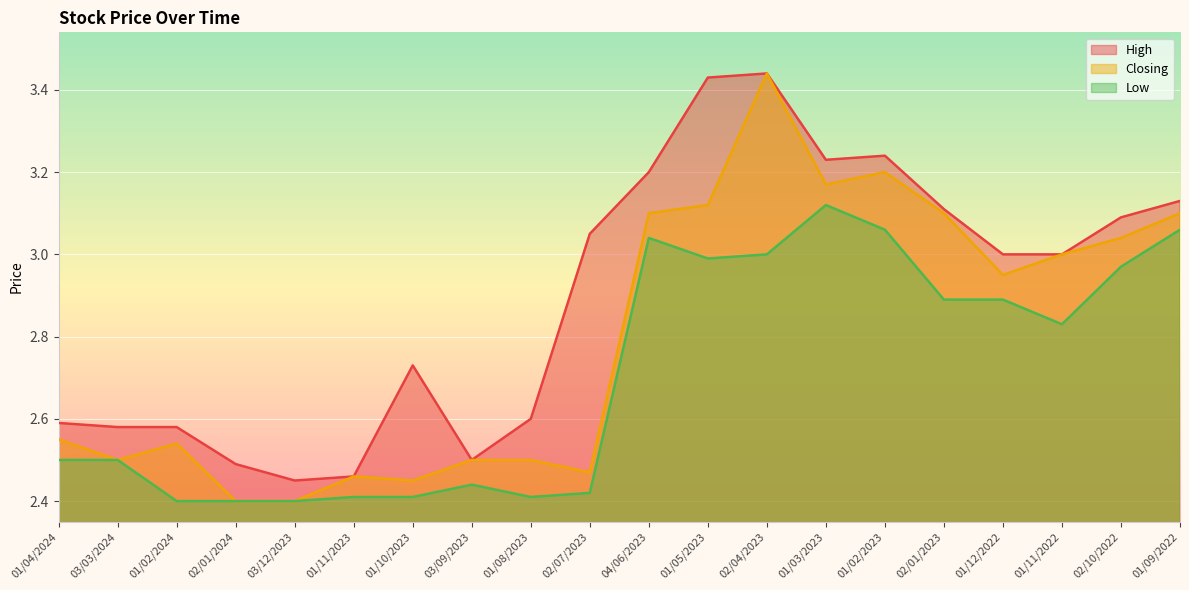

What is the average value of the High series?

2.9